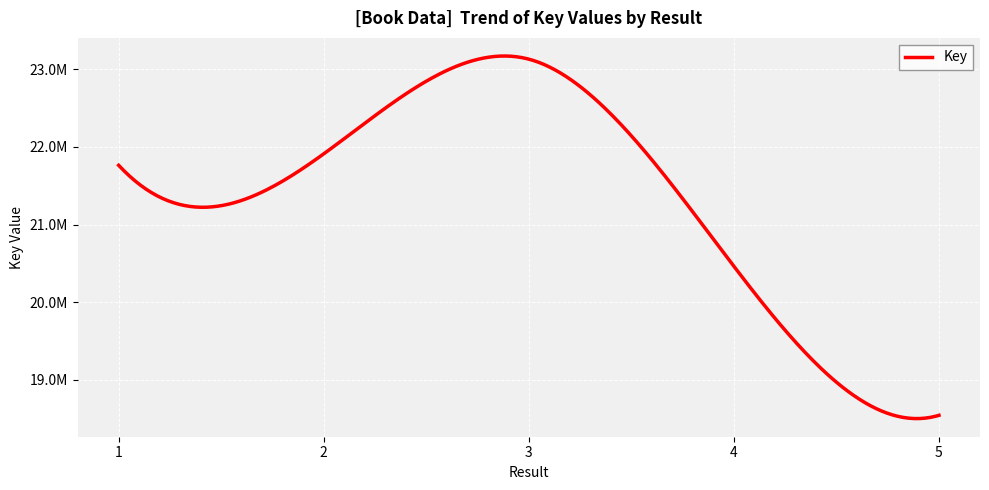

Rank the categories by value from highest to lowest.

3, 2, 1, 4, 5